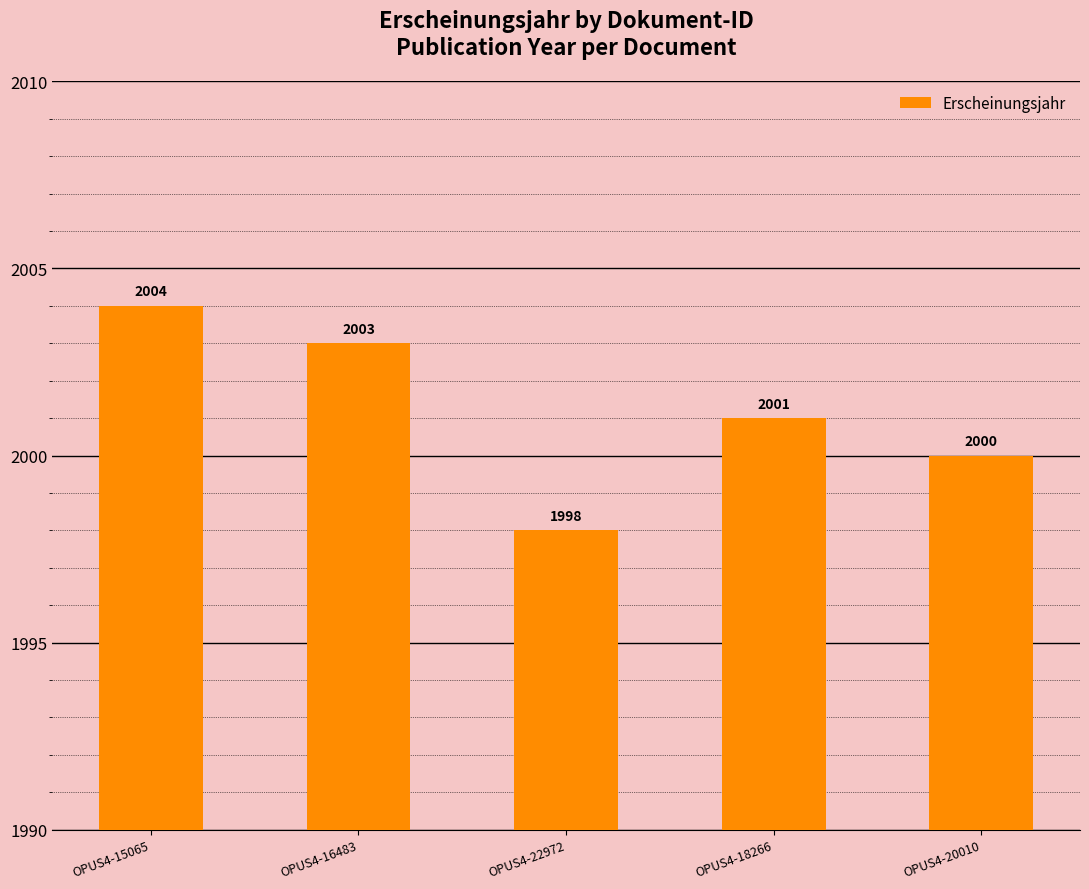

How many bars are there in total?

5